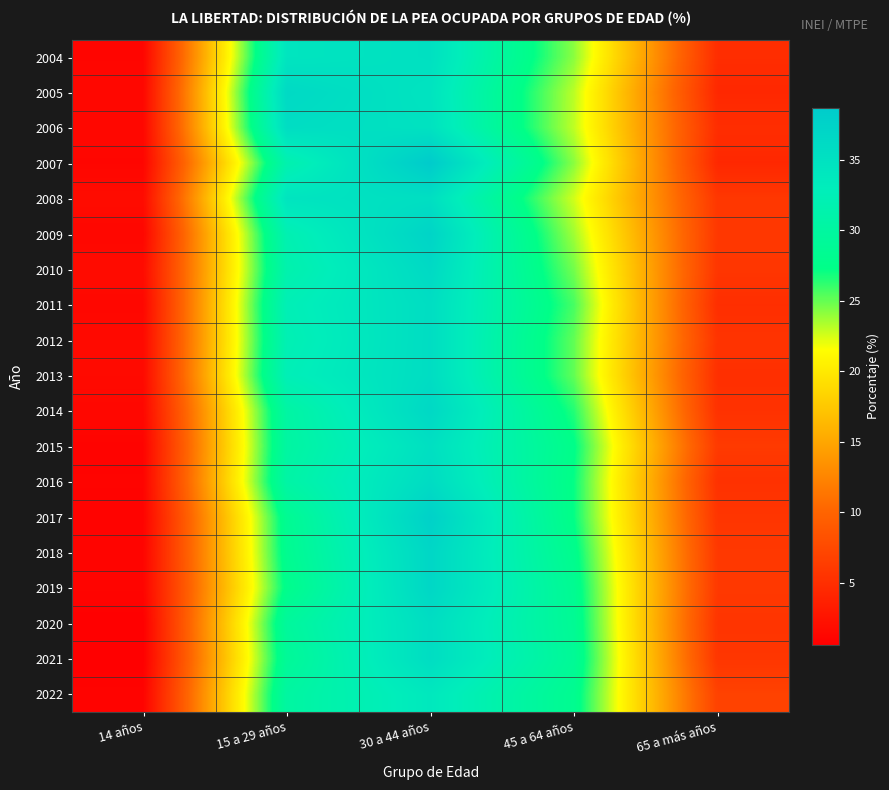

Reading right to left, list all the values displayed in this chart.

2004: 65 a más años=4.9	45 a 64 años=24.2	30 a 44 años=35.2	15 a 29 años=34.4	14 años=1.2
2005: 65 a más años=4.4	45 a 64 años=23.1	30 a 44 años=34.6	15 a 29 años=36.3	14 años=1.4
2006: 65 a más años=4.9	45 a 64 años=23.0	30 a 44 años=34.9	15 a 29 años=35.7	14 años=1.4
2007: 65 a más años=4.4	45 a 64 años=24.2	30 a 44 años=38.7	15 a 29 años=31.5	14 años=1.2
2008: 65 a más años=5.8	45 a 64 años=22.6	30 a 44 años=35.4	15 a 29 años=34.5	14 años=1.8
2009: 65 a más años=5.9	45 a 64 años=23.7	30 a 44 años=37.2	15 a 29 años=31.9	14 años=1.3
2010: 65 a más años=5.7	45 a 64 años=24.7	30 a 44 años=36.3	15 a 29 años=31.4	14 años=1.8
2011: 65 a más años=5.0	45 a 64 años=25.7	30 a 44 años=35.6	15 a 29 años=32.4	14 años=1.4
2012: 65 a más años=5.5	45 a 64 años=25.1	30 a 44 años=35.7	15 a 29 años=32.1	14 años=1.6
2013: 65 a más años=5.1	45 a 64 años=25.1	30 a 44 años=35.7	15 a 29 años=32.5	14 años=1.6
2014: 65 a más años=5.3	45 a 64 años=26.5	30 a 44 años=36.5	15 a 29 años=30.3	14 años=1.4
2015: 65 a más años=6.1	45 a 64 años=27.5	30 a 44 años=35.3	15 a 29 años=30.1	14 años=1.0
2016: 65 a más años=5.3	45 a 64 años=27.2	30 a 44 años=35.9	15 a 29 años=30.6	14 años=1.1
2017: 65 a más años=5.6	45 a 64 años=27.2	30 a 44 años=37.7	15 a 29 años=28.5	14 años=1.0
2018: 65 a más años=5.9	45 a 64 años=27.9	30 a 44 años=36.8	15 a 29 años=28.2	14 años=1.1
2019: 65 a más años=6.0	45 a 64 años=28.4	30 a 44 años=36.7	15 a 29 años=27.8	14 años=1.1
2020: 65 a más años=5.6	45 a 64 años=28.7	30 a 44 años=35.6	15 a 29 años=29.5	14 años=0.6
2021: 65 a más años=5.7	45 a 64 años=28.9	30 a 44 años=35.7	15 a 29 años=29.0	14 años=0.6
2022: 65 a más años=6.8	45 a 64 años=28.2	30 a 44 años=33.9	15 a 29 años=30.1	14 años=1.0